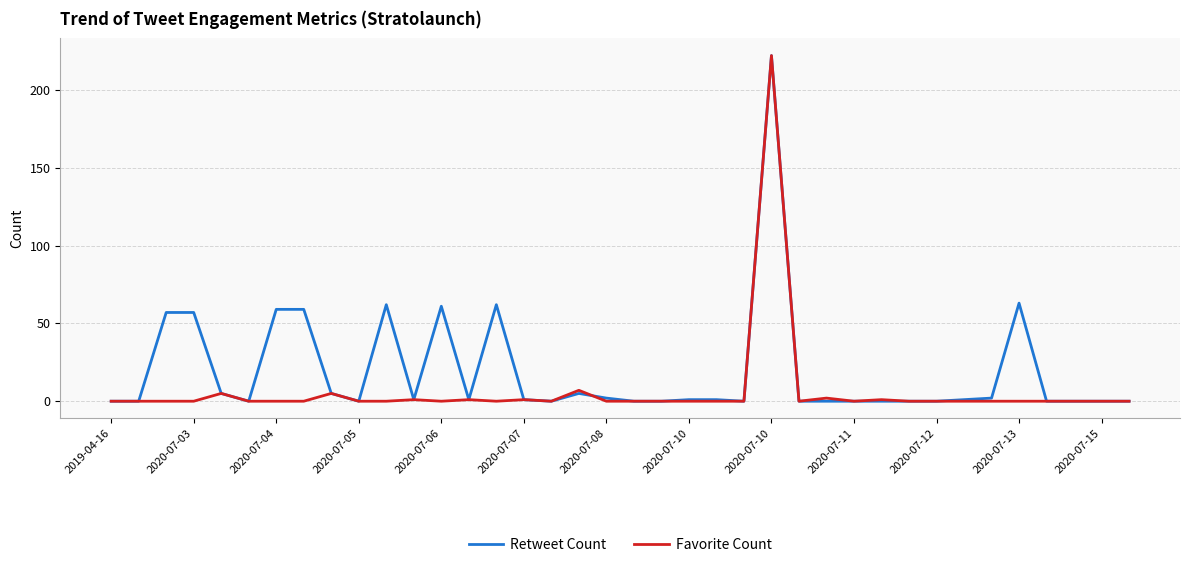

List the series in order of their overall mean, highest first.

Retweet Count, Favorite Count